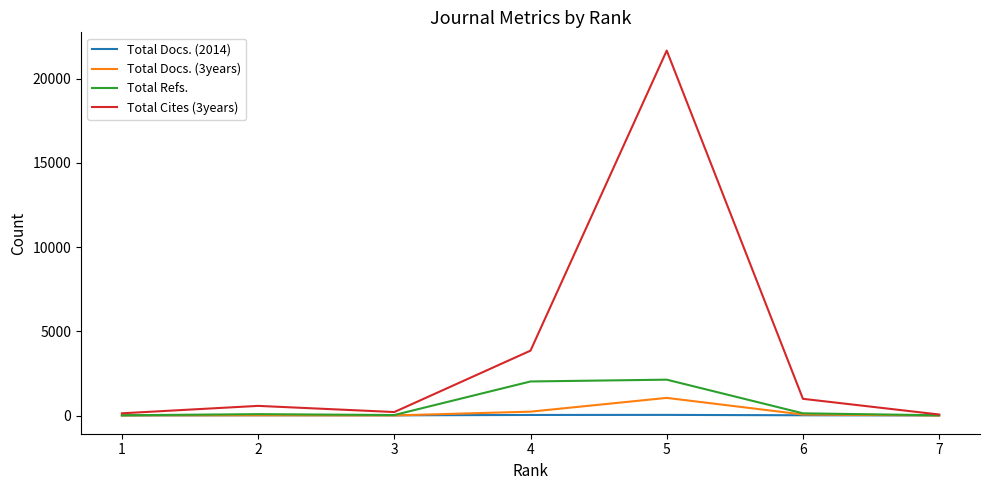

Read the Total Refs. value at 7.

15